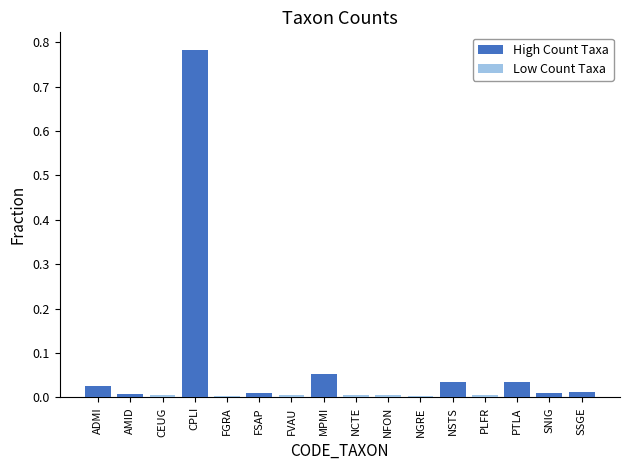

Is it true that Low Count Taxa equals 0.0 at ADMI?

True